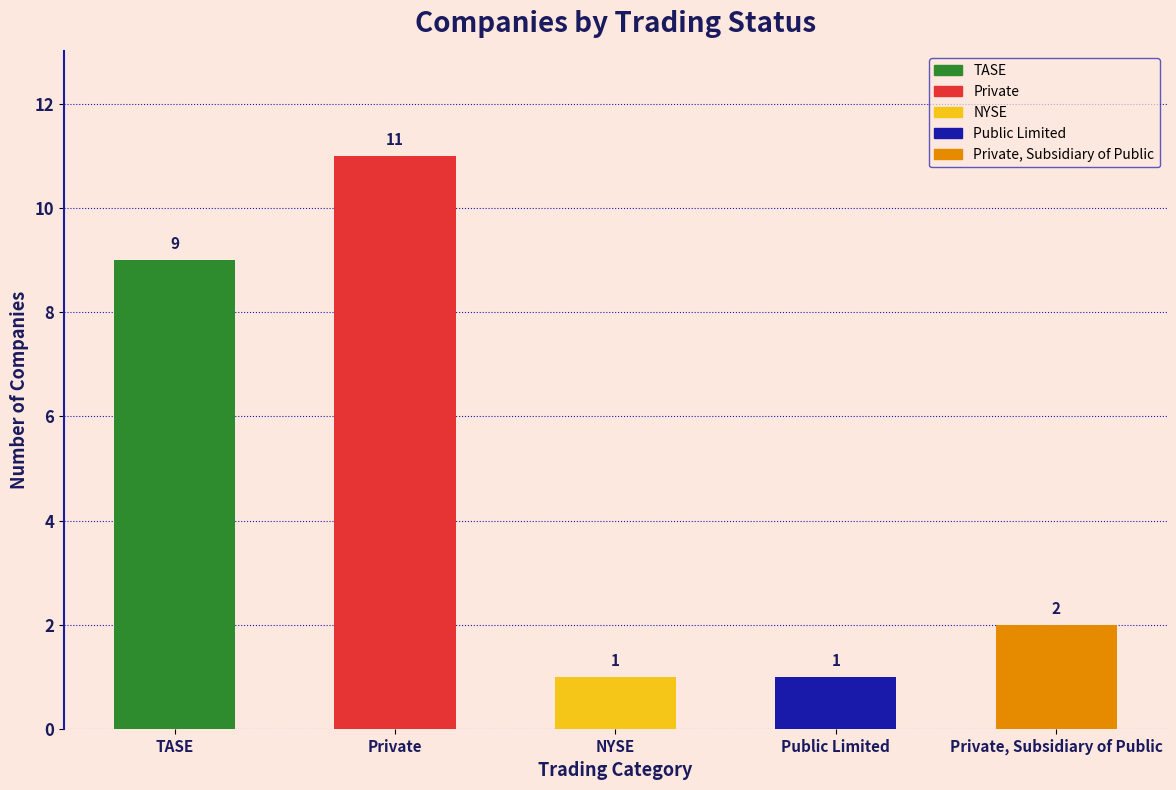

What is the greatest value displayed?

11